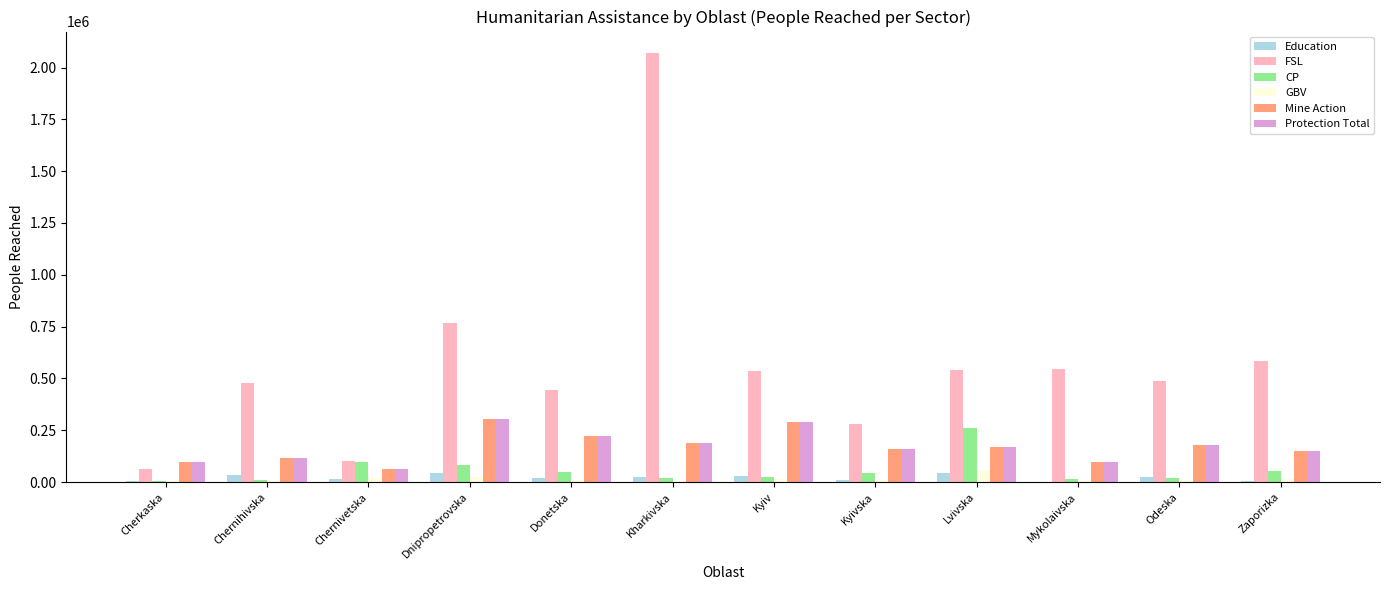

What is the sum of all Mine Action values?

2037316